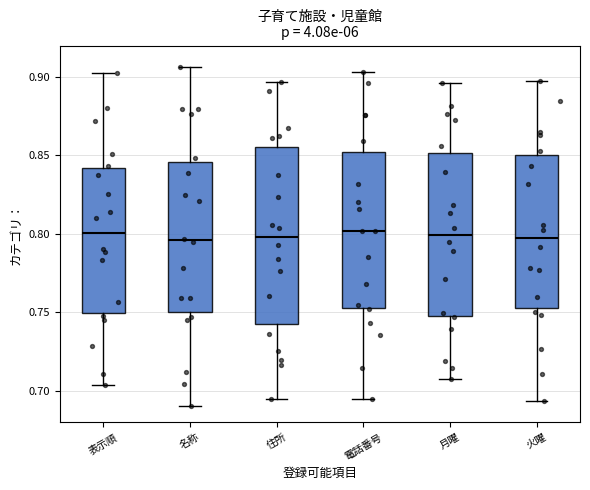

Which box is the tallest, from its lower edge to its upper edge?

住所